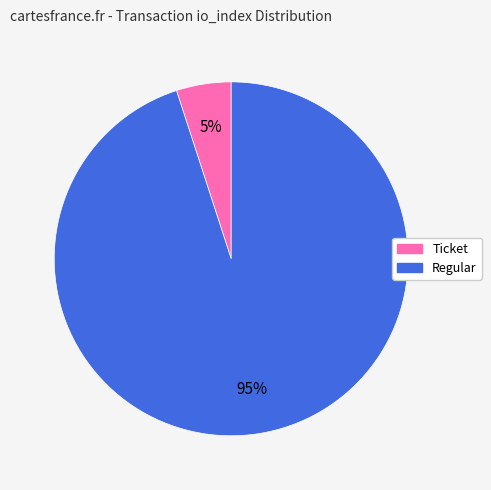

To the nearest percent, what is the average slice percentage?

50%